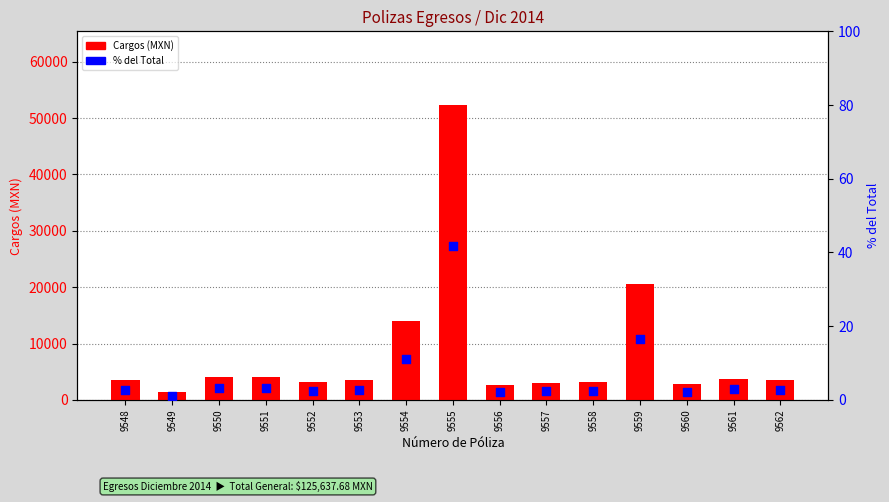

Which series has the widest spread of Y values?

Cargos